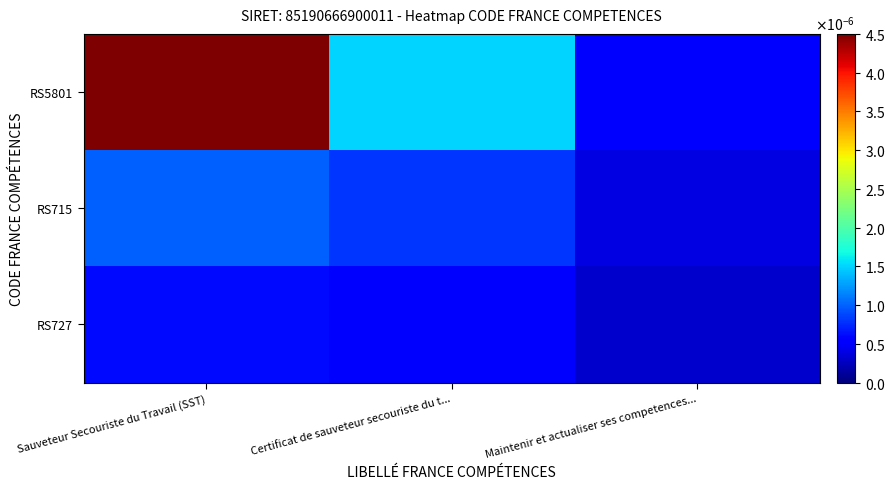

Which series has the largest total across all categories?

RS5801